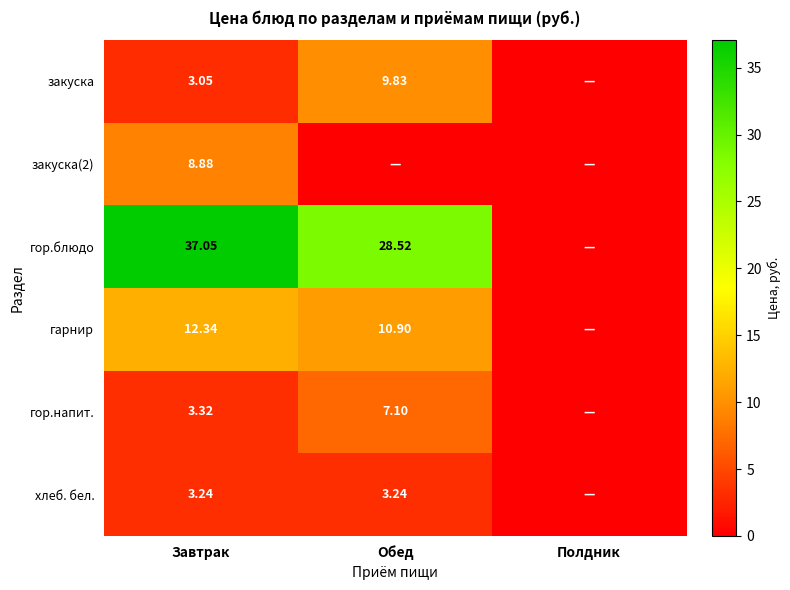

Which has a higher value, Полдник or Обед?

Обед